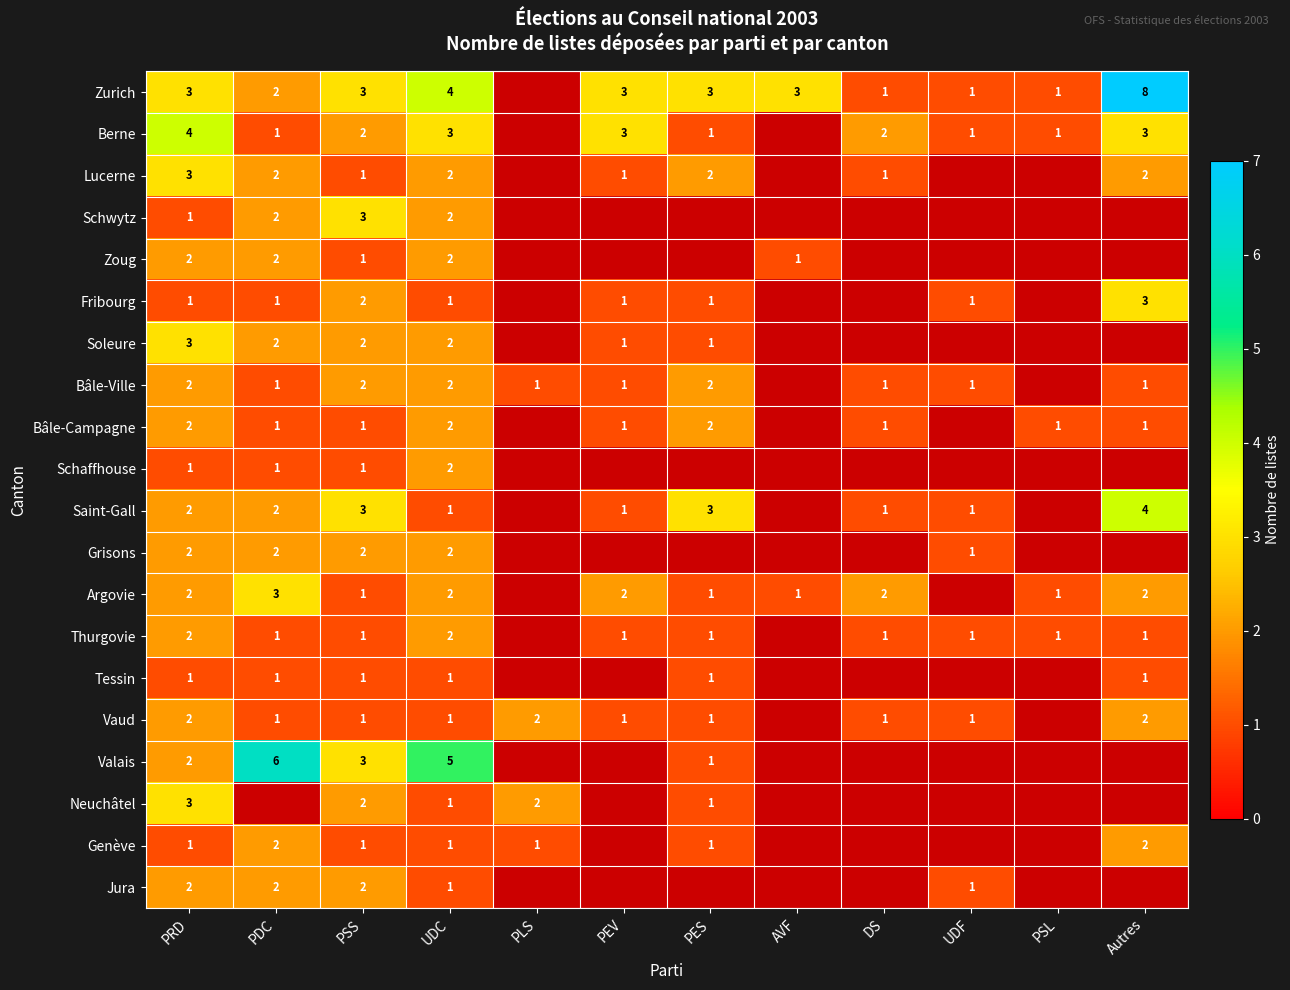

What is the smallest value displayed?

1.0